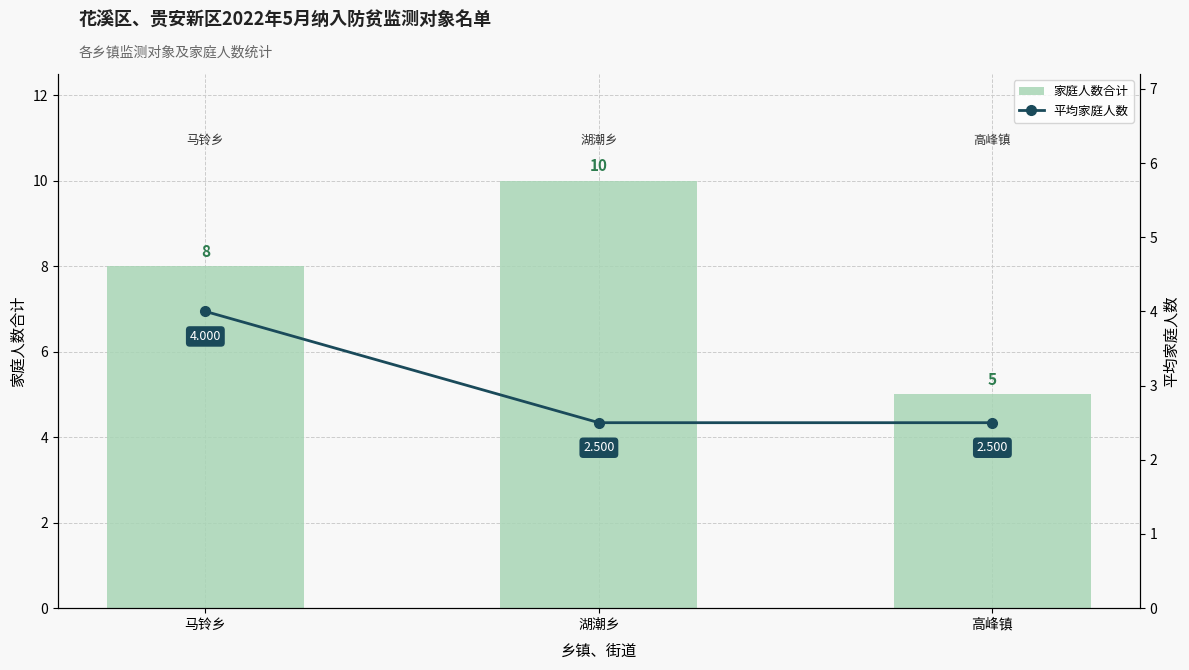

What is the highest value of the 平均家庭人数 series?

4.0